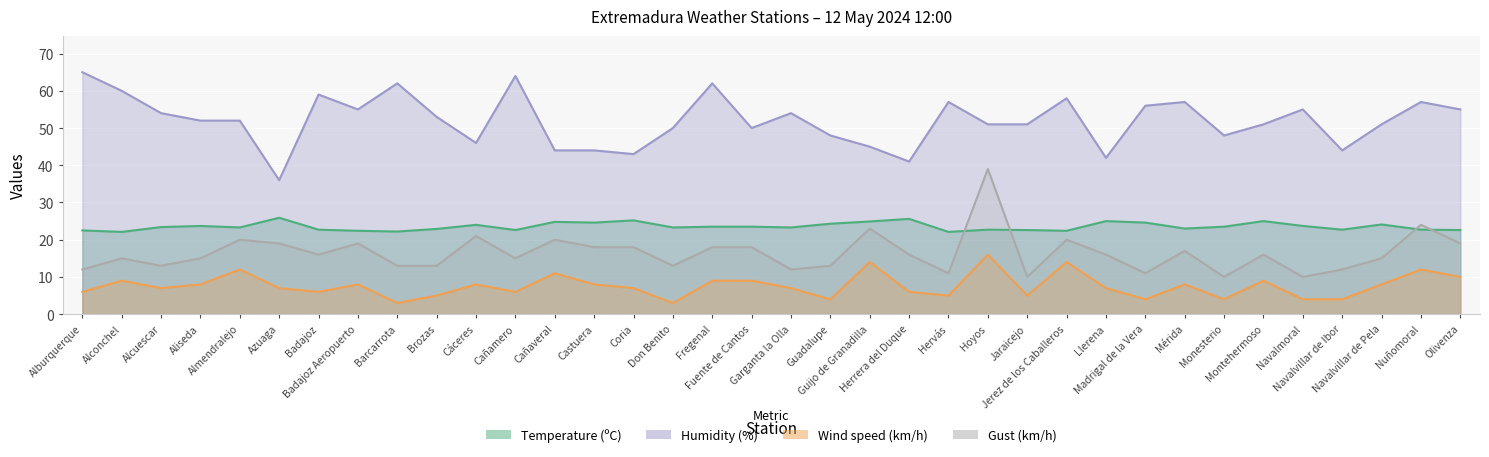

At which category does Gust (km/h) reach its first local peak?

Alconchel